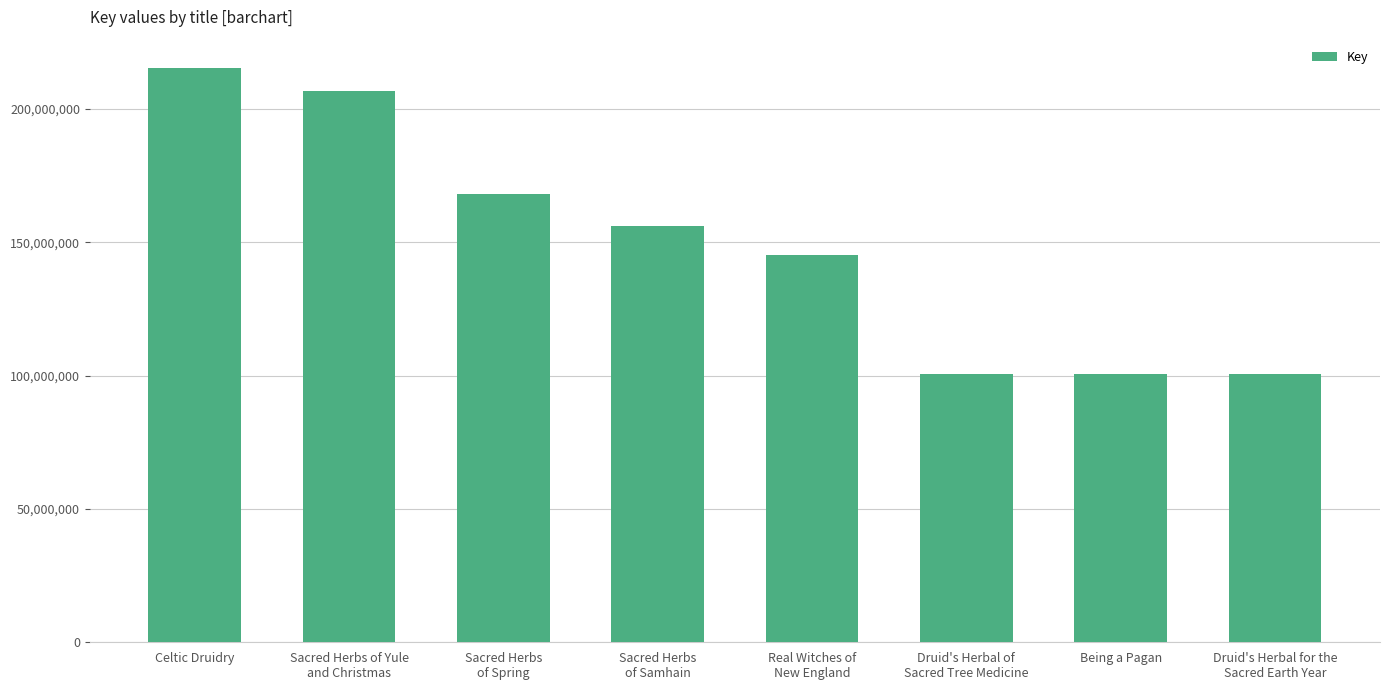

Read the value at Real Witches of
New England, to the nearest 10.

145089280